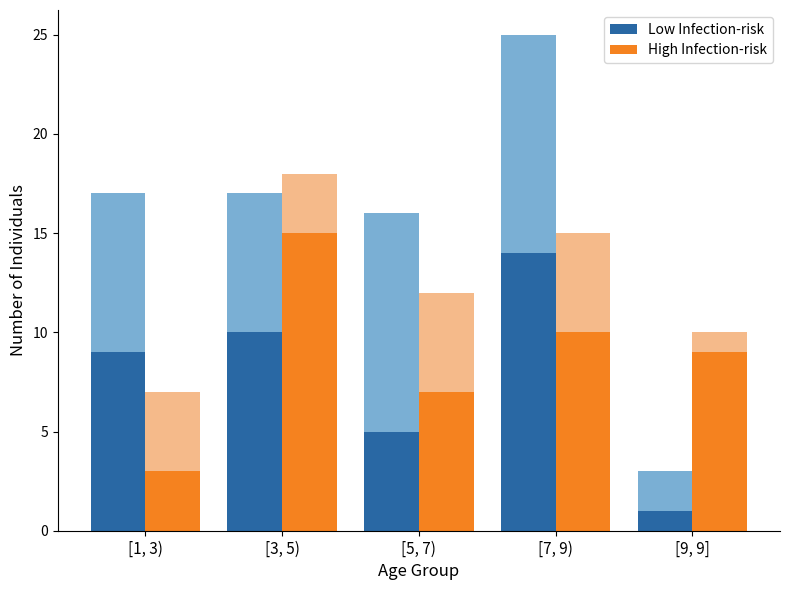

True or false: High Infection-risk has a value of 10 at [7, 9).

True